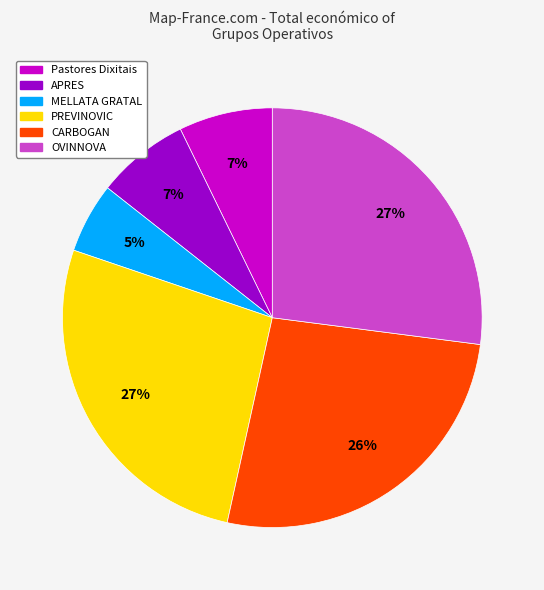

Is the sum of APRES and OVINNOVA greater than half?

No